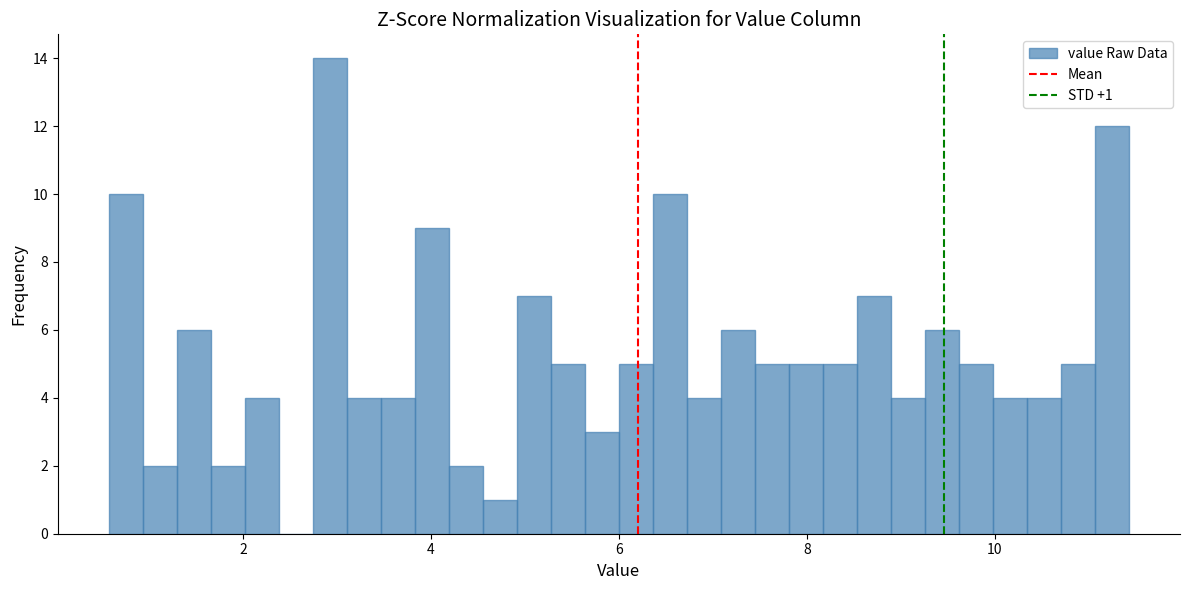

Around what value on the x-axis is the tallest bar? Give the approximate position of its centre, as read against the axis.

3.0